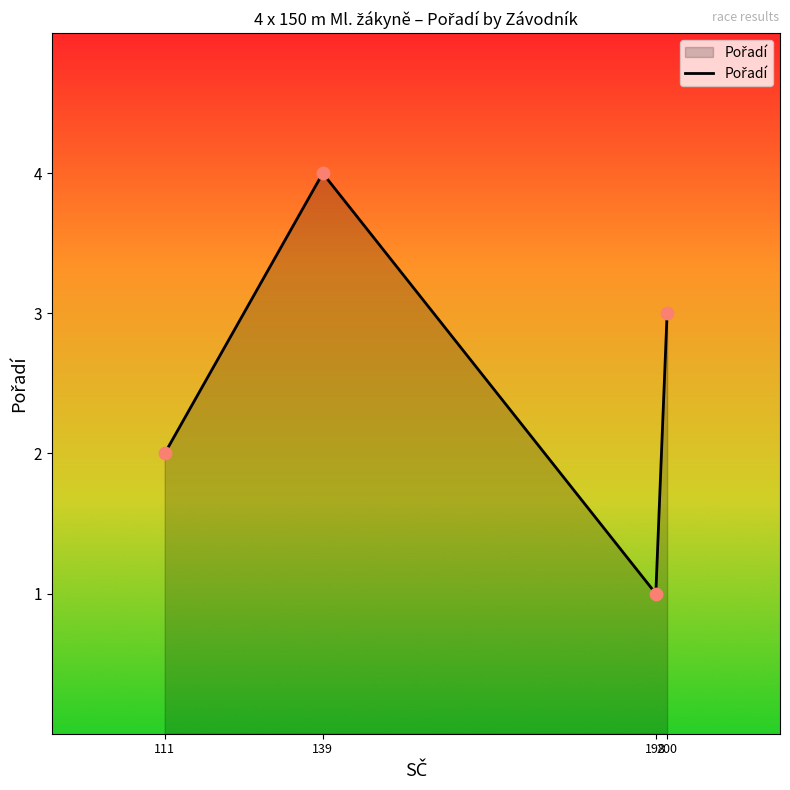

What is the ratio of the value at 200 to the value at 198?

3.0